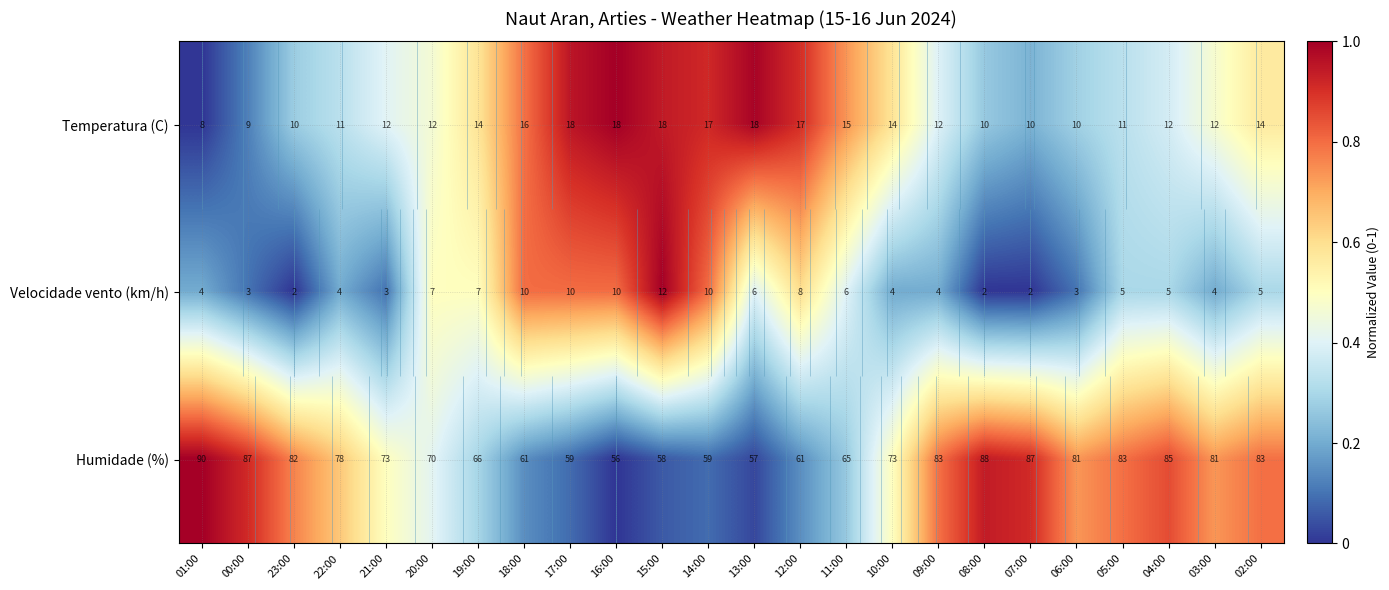

What is the difference between the highest and lowest values at 06:00?

0.6